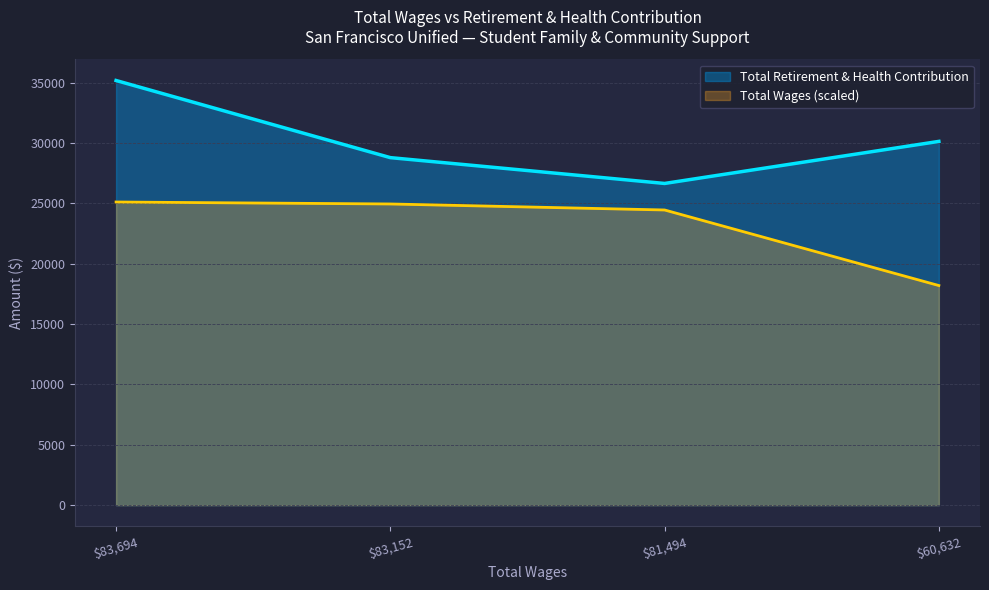

Rank the categories by value from highest to lowest.

83694.0, 60632.0, 83152.0, 81494.0